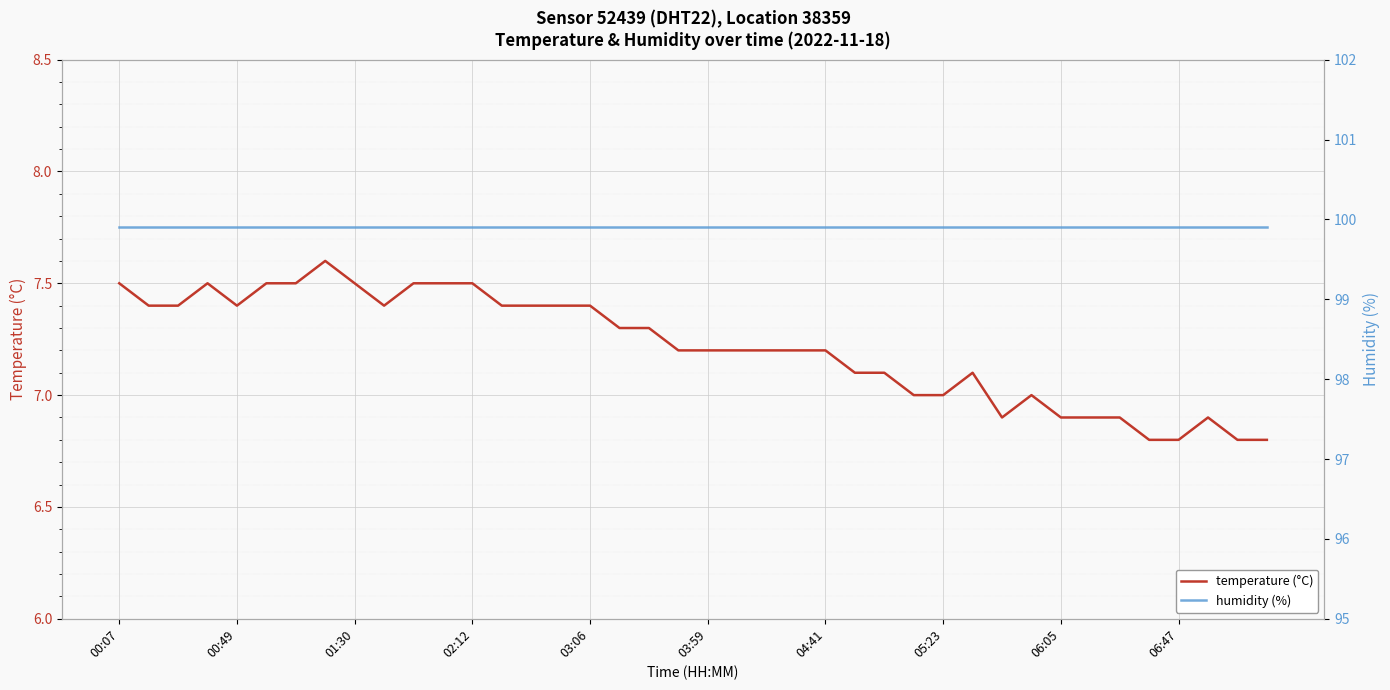

True or false: temperature (°C) and humidity (%) intersect in this chart.

False